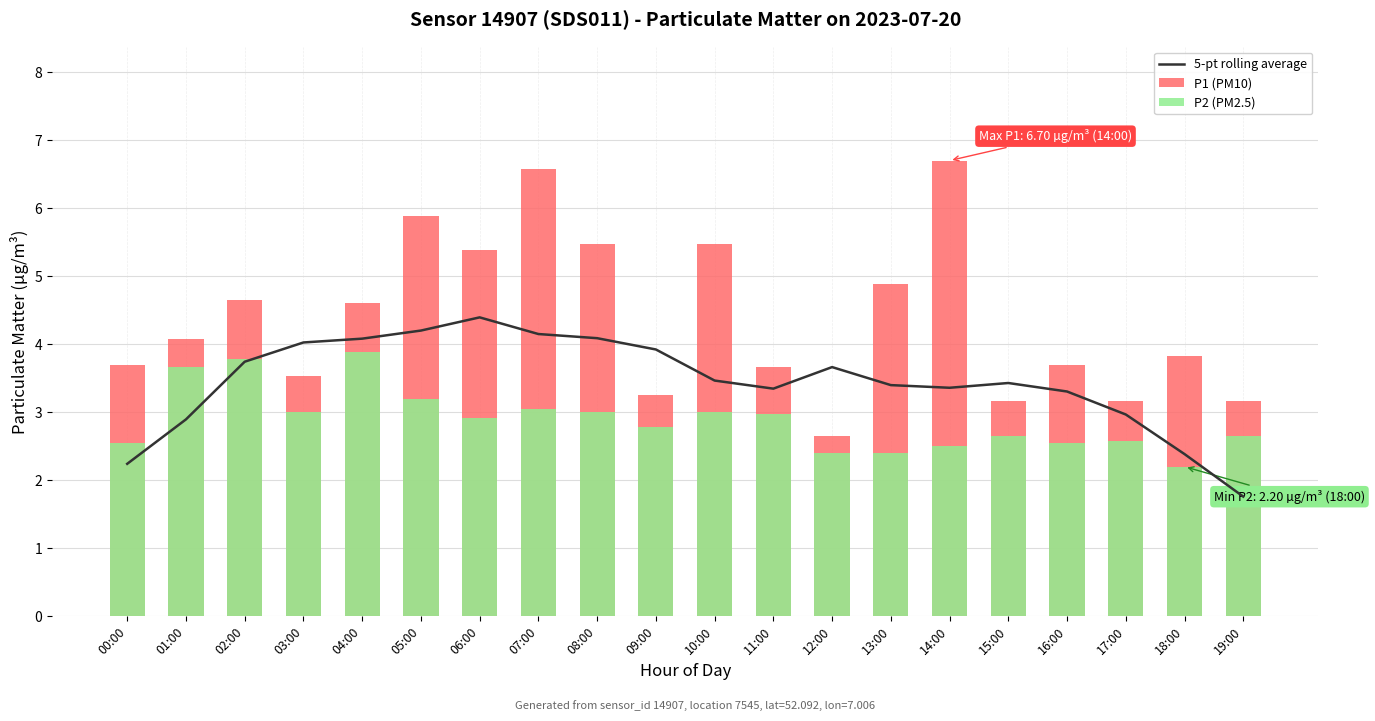

Count the number of data series in this chart.

3